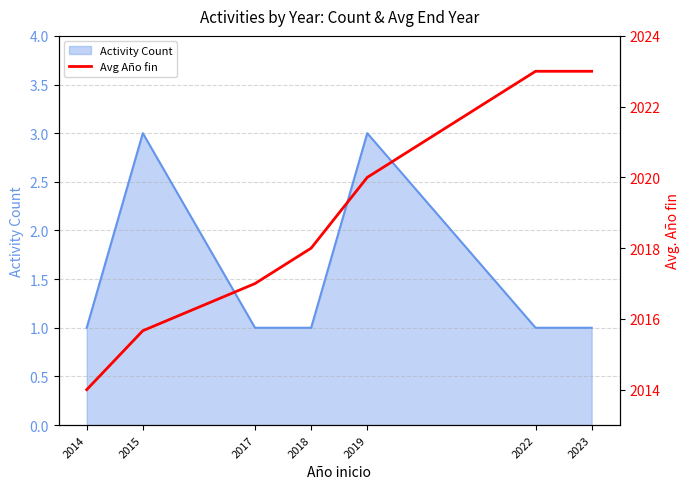

What is the average value?

2018.7